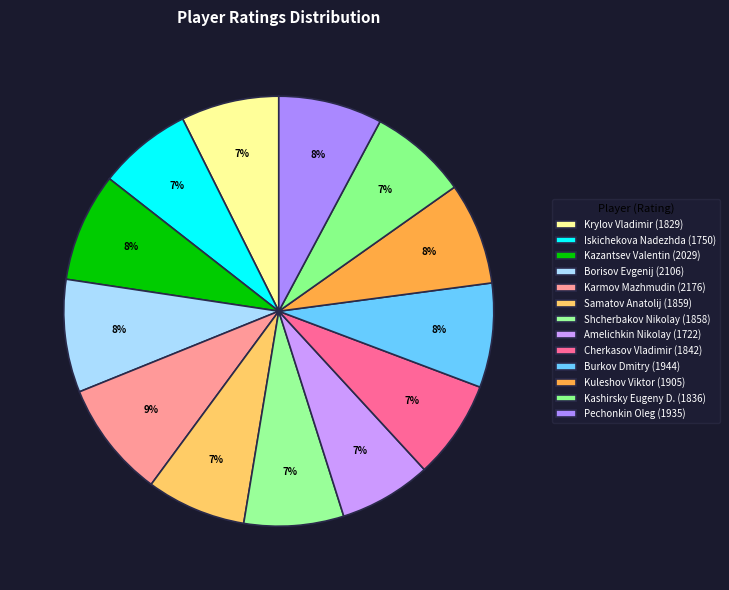

How many segments does this pie chart have?

13